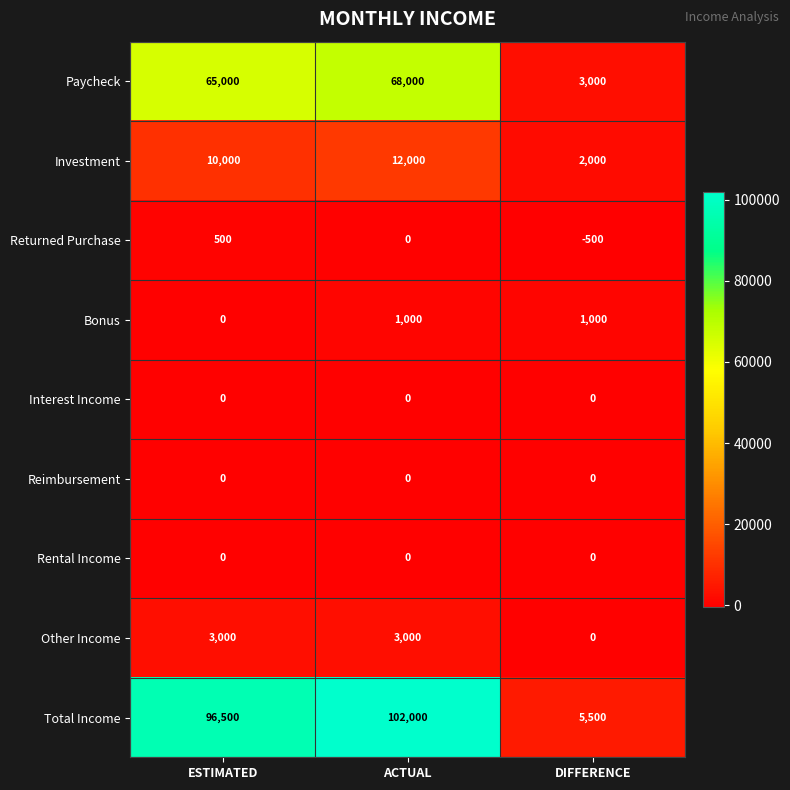

Which series has the widest spread of values?

Total Income